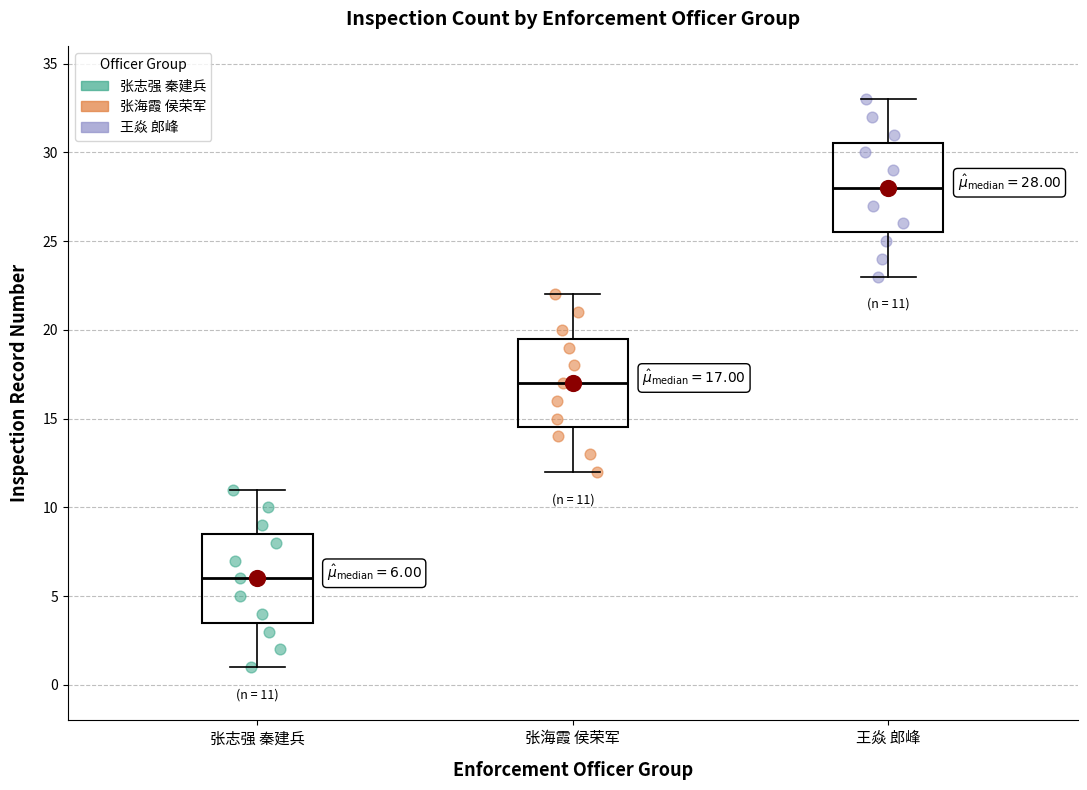

Which box has the lowest median line?

张志强 秦建兵